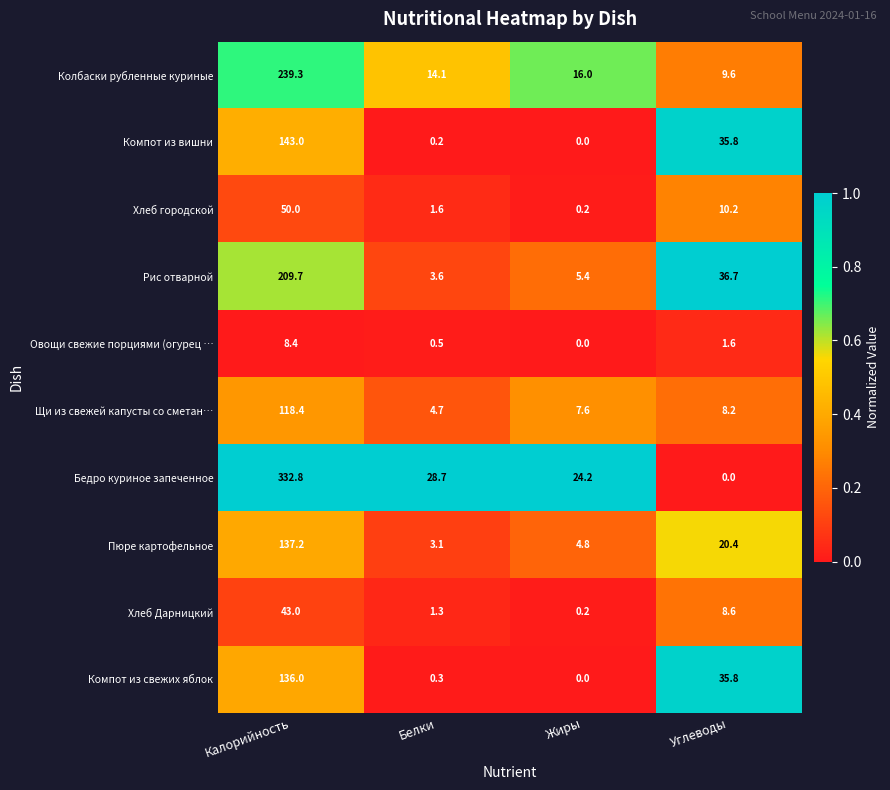

Rank the series by their maximum value, from highest to lowest.

Бедро куриное запеченное, Колбаски рубленные куриные, Рис отварной, Компот из вишни, Пюре картофельное, Компот из свежих яблок, Щи из свежей капусты со сметан…, Хлеб городской, Хлеб Дарницкий, Овощи свежие порциями (огурец …